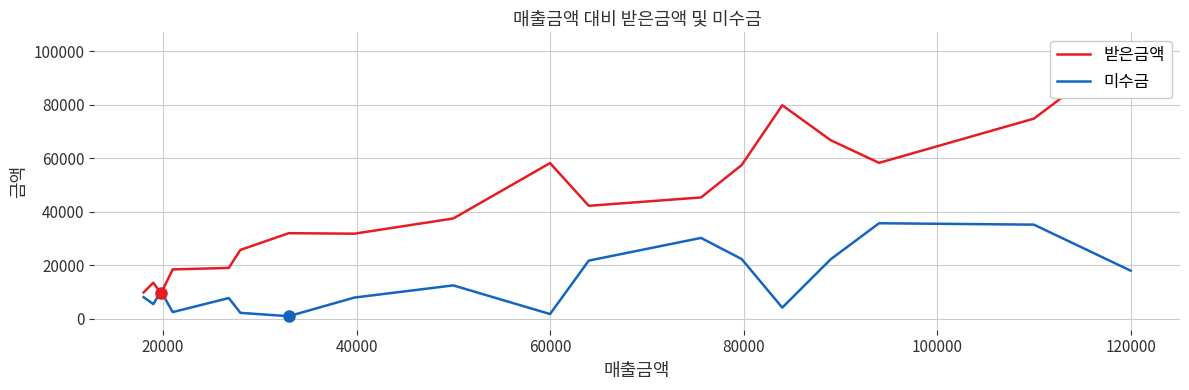

The value of 미수금 at 120000 is 10718. True or false?

False